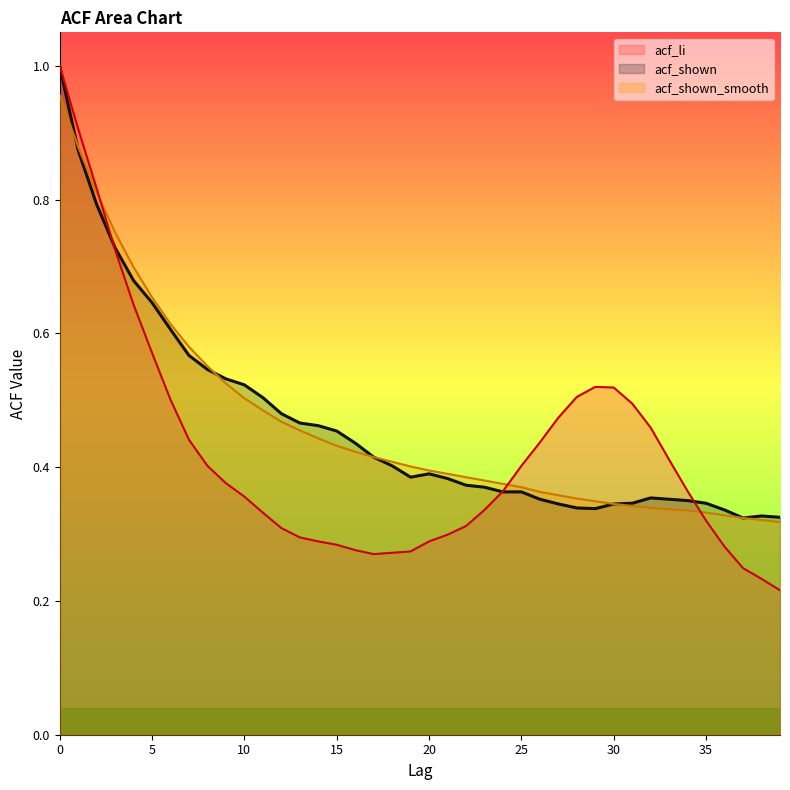

Read the acf_li value at 18.

0.3